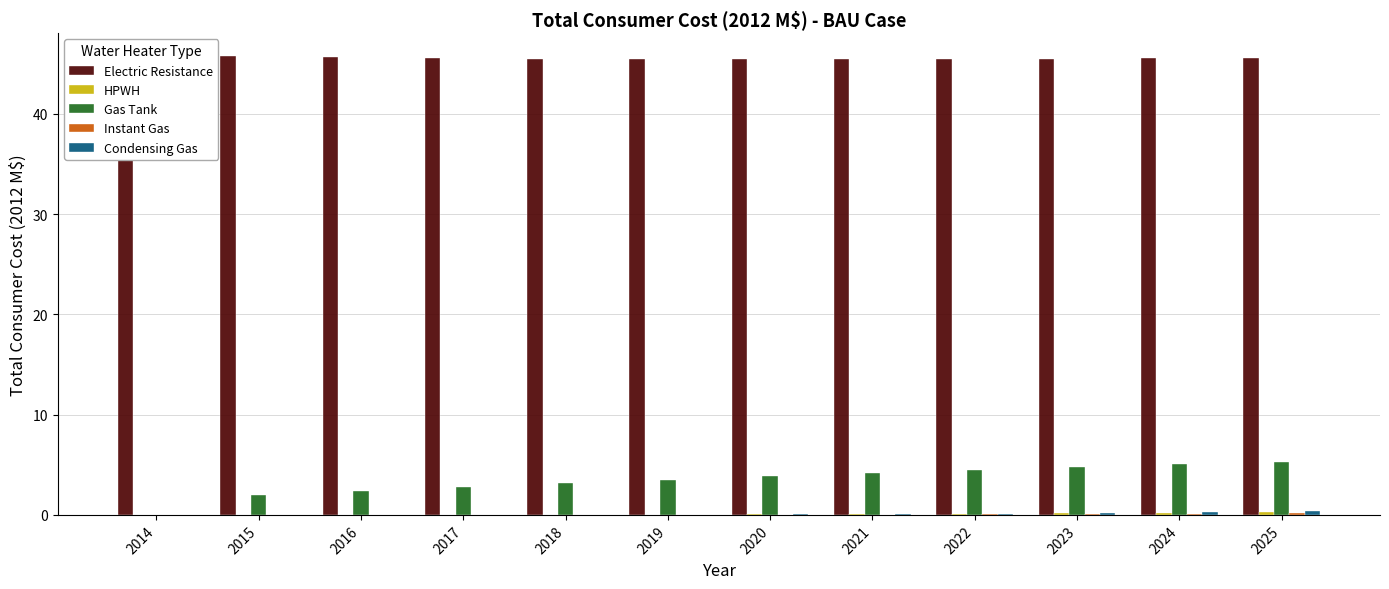

Reading left to right, transcribe all the data shown in this chart.

Electric Resistance: 41.7	45.8	45.6	45.5	45.5	45.5	45.5	45.5	45.5	45.5	45.5	45.5
HPWH: 0.0	0.0	0.0	0.0	0.0	0.0	0.0	0.1	0.1	0.2	0.2	0.3
Gas Tank: 0.0	2.0	2.4	2.8	3.1	3.5	3.8	4.2	4.5	4.8	5.0	5.3
Instant Gas: 0.0	0.0	0.0	0.0	0.0	0.0	0.0	0.0	0.1	0.1	0.1	0.2
Condensing Gas: 0.0	0.0	0.0	0.0	0.0	0.0	0.0	0.1	0.1	0.2	0.3	0.4